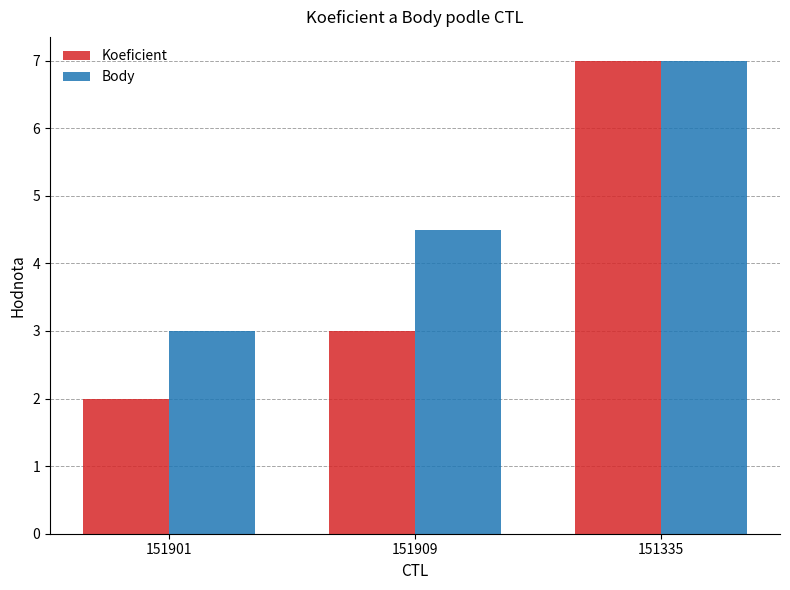

What is the difference between the highest and lowest values at 151901?

1.0